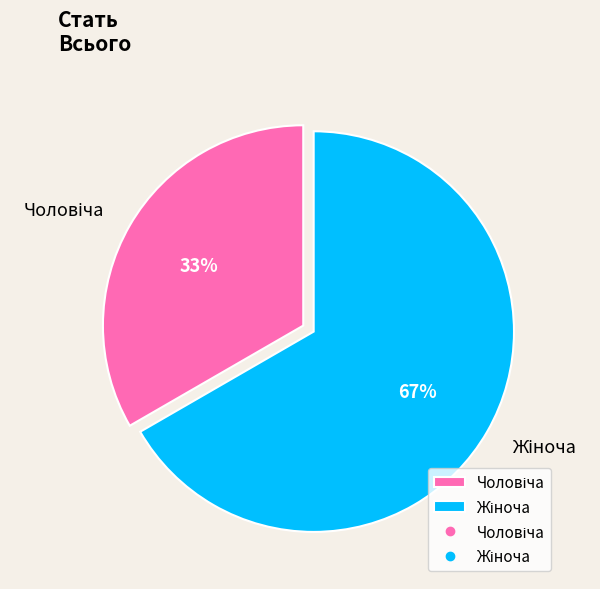

Count the number of slices in the pie.

2